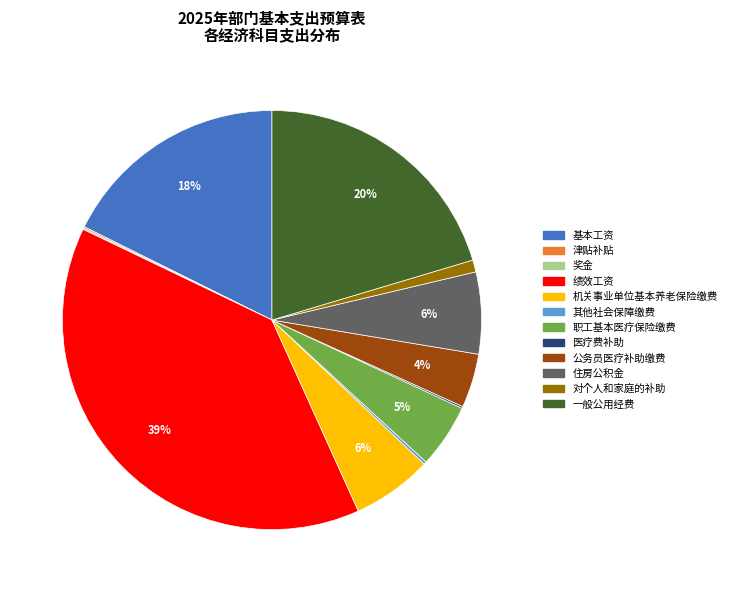

Does any single category account for the majority?

No